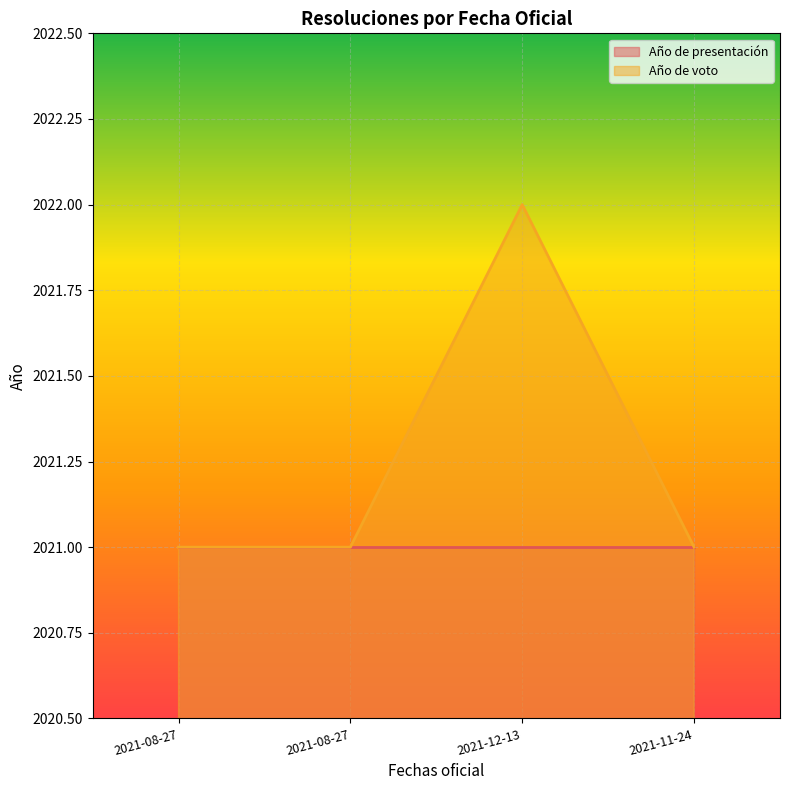

Read the value at 2021-08-27.

2021